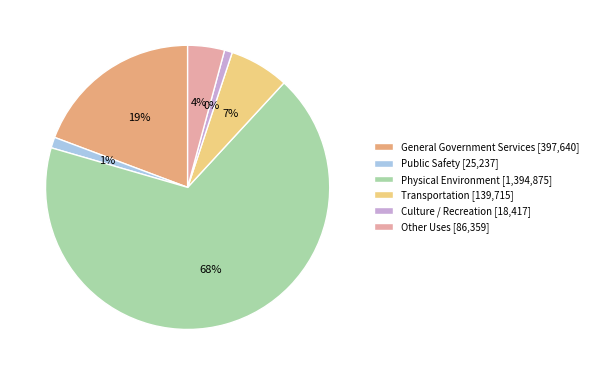

Approximately how many times larger is the value at General Government Services compared to Physical Environment?

0.3